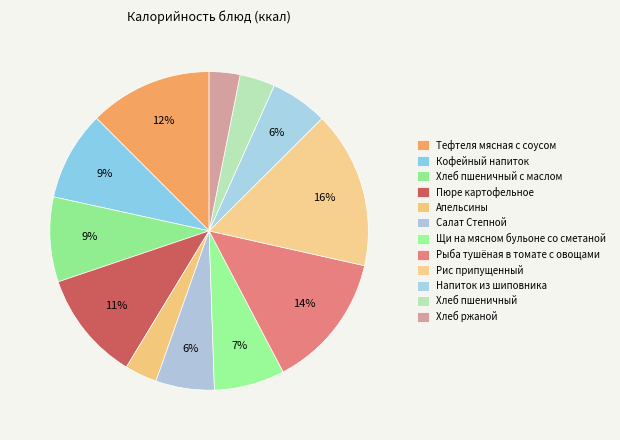

How many slices are in this pie chart?

12